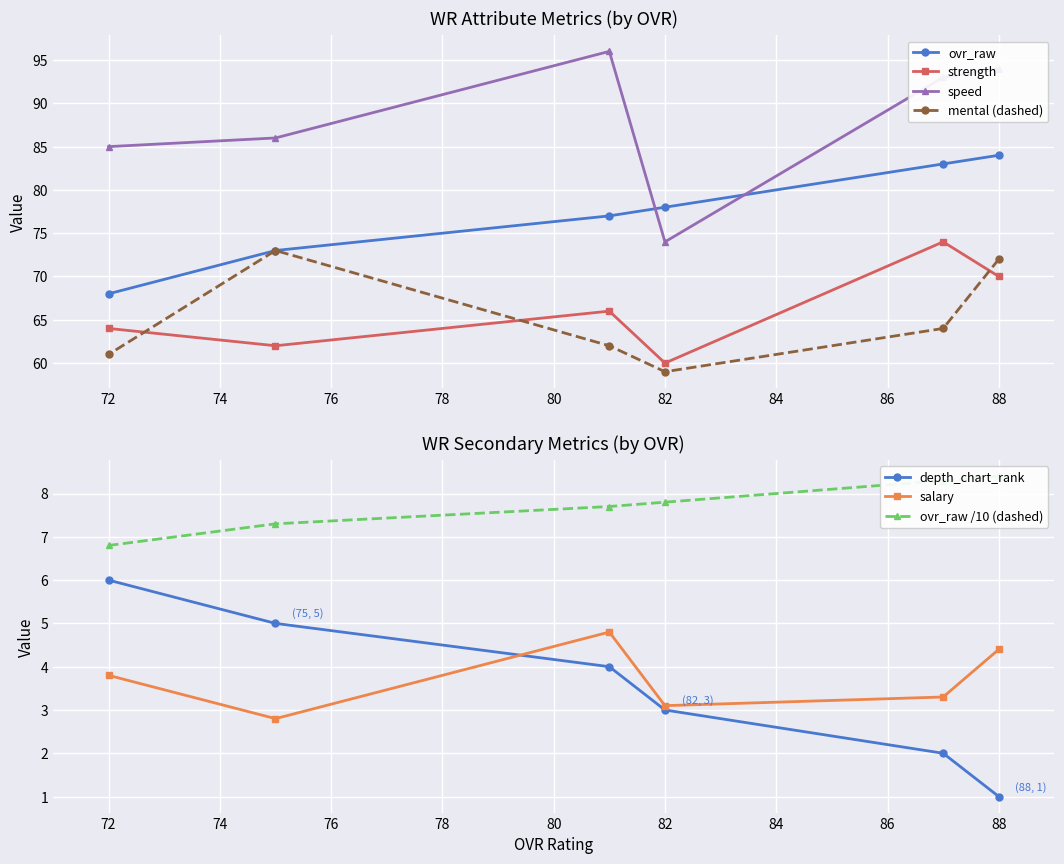

At which label does ovr_raw reach its minimum?

72